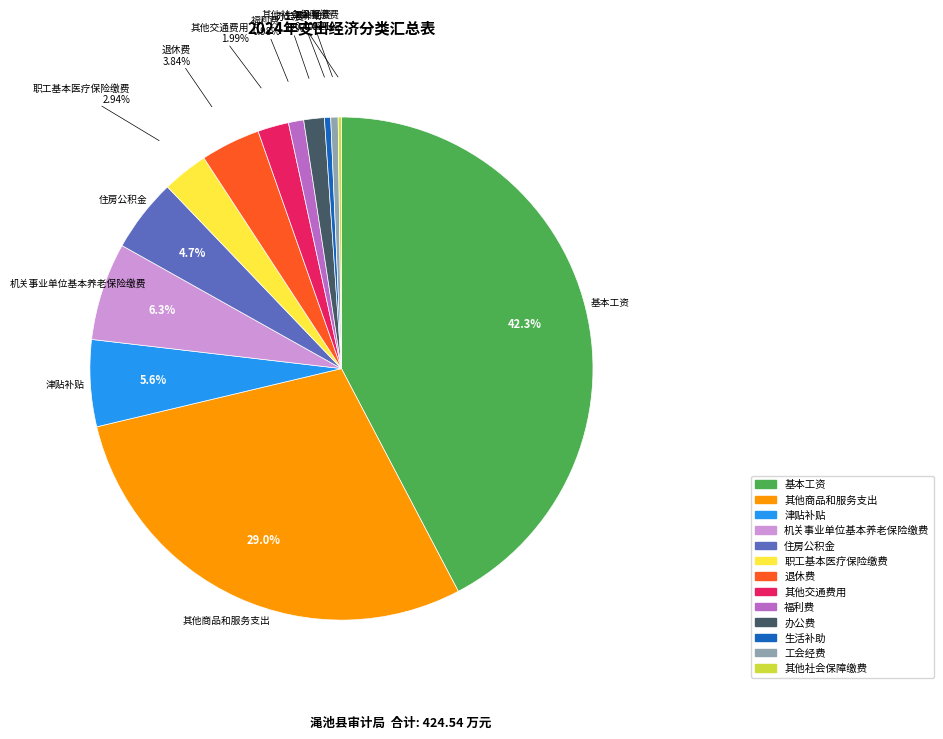

Is it true that 基本工资 is 42% of the pie?

True